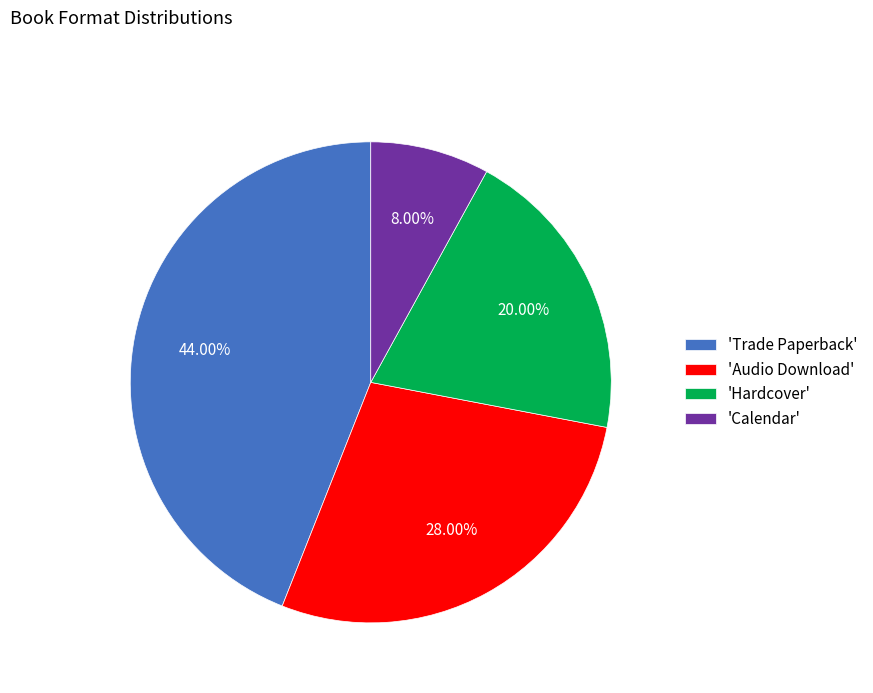

Is there any slice that represents more than half of the pie?

No